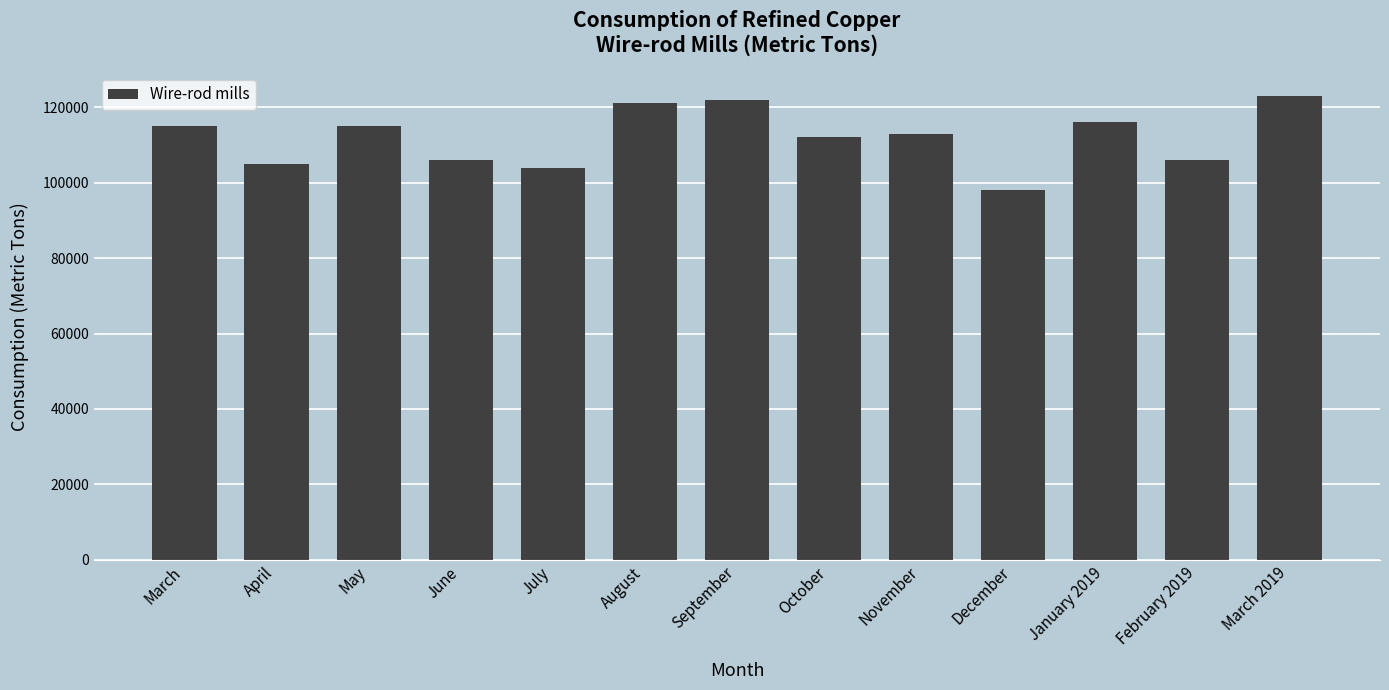

What value does the data have at February 2019, to the nearest 100?

106000